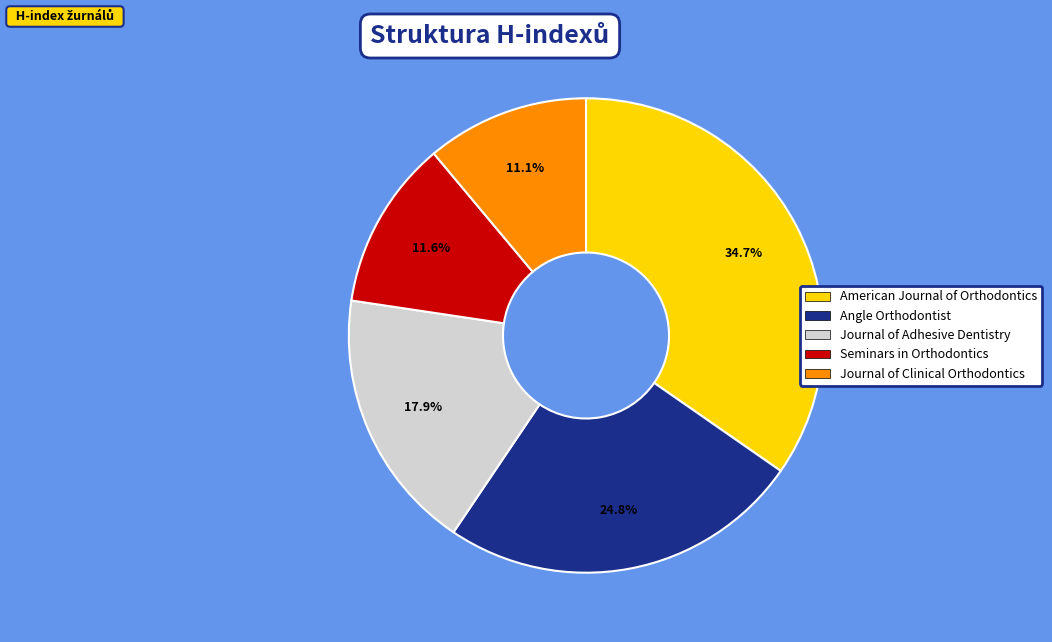

How many segments does this pie chart have?

5